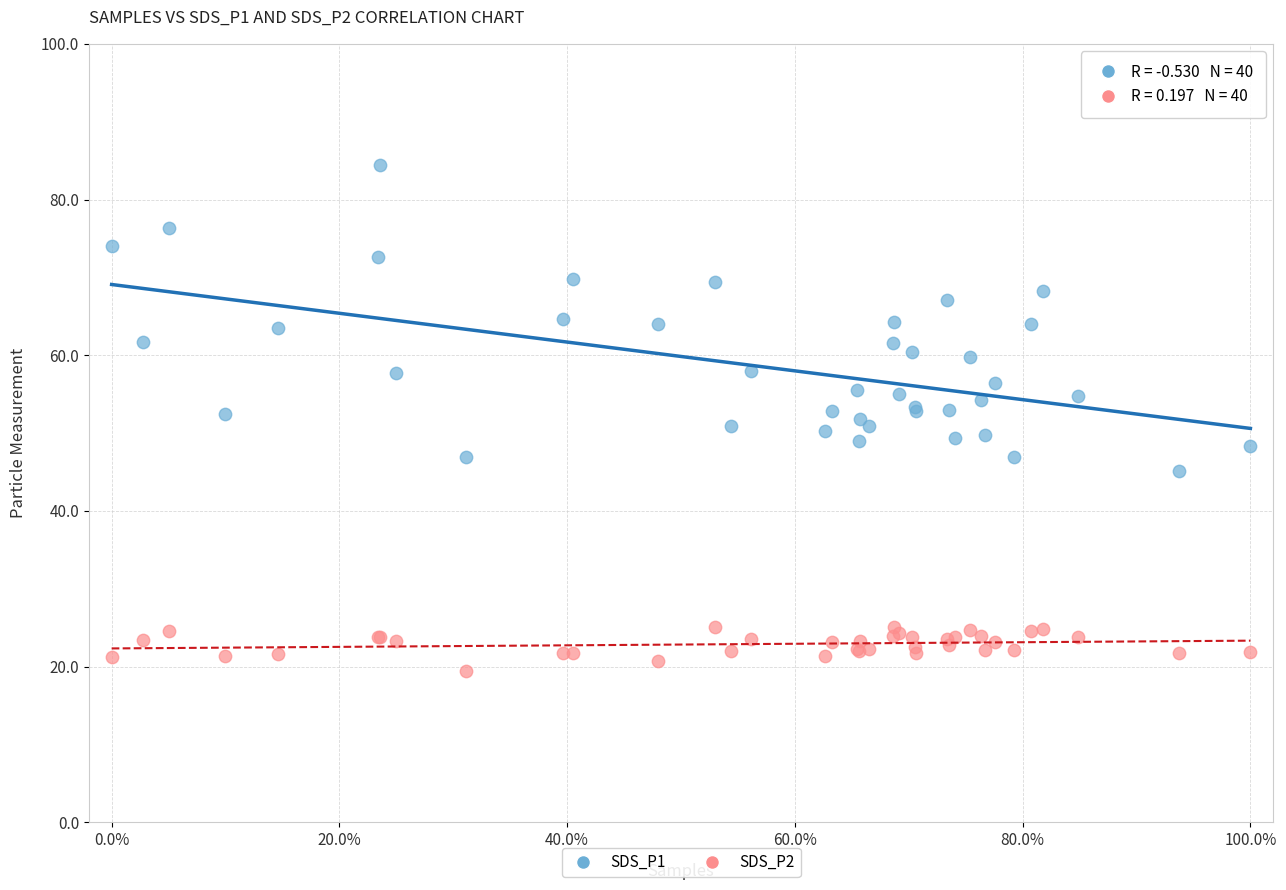

Which series contains the lowest Y value?

SDS_P2